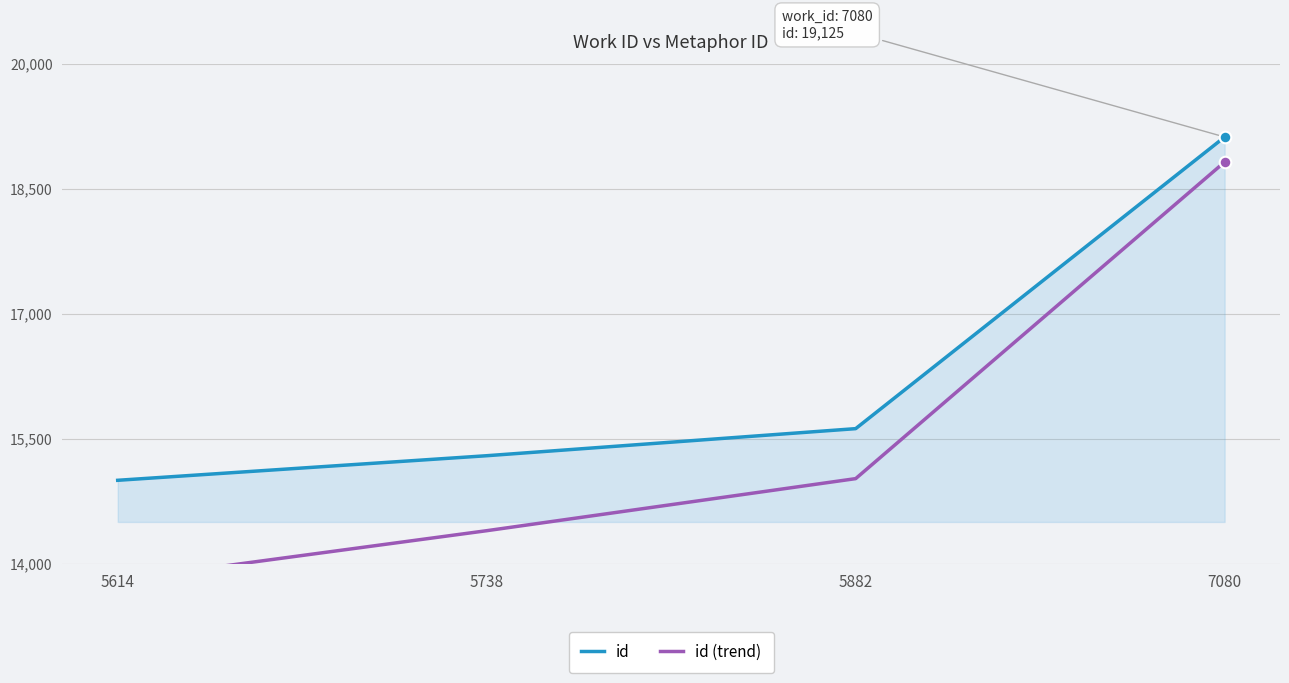

What are all the series names shown in the legend?

id, id (trend)